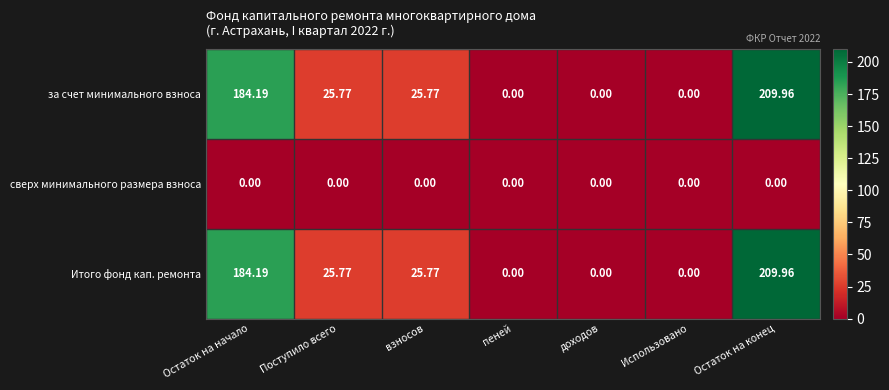

Which category has the highest value across all series?

Остаток на конец